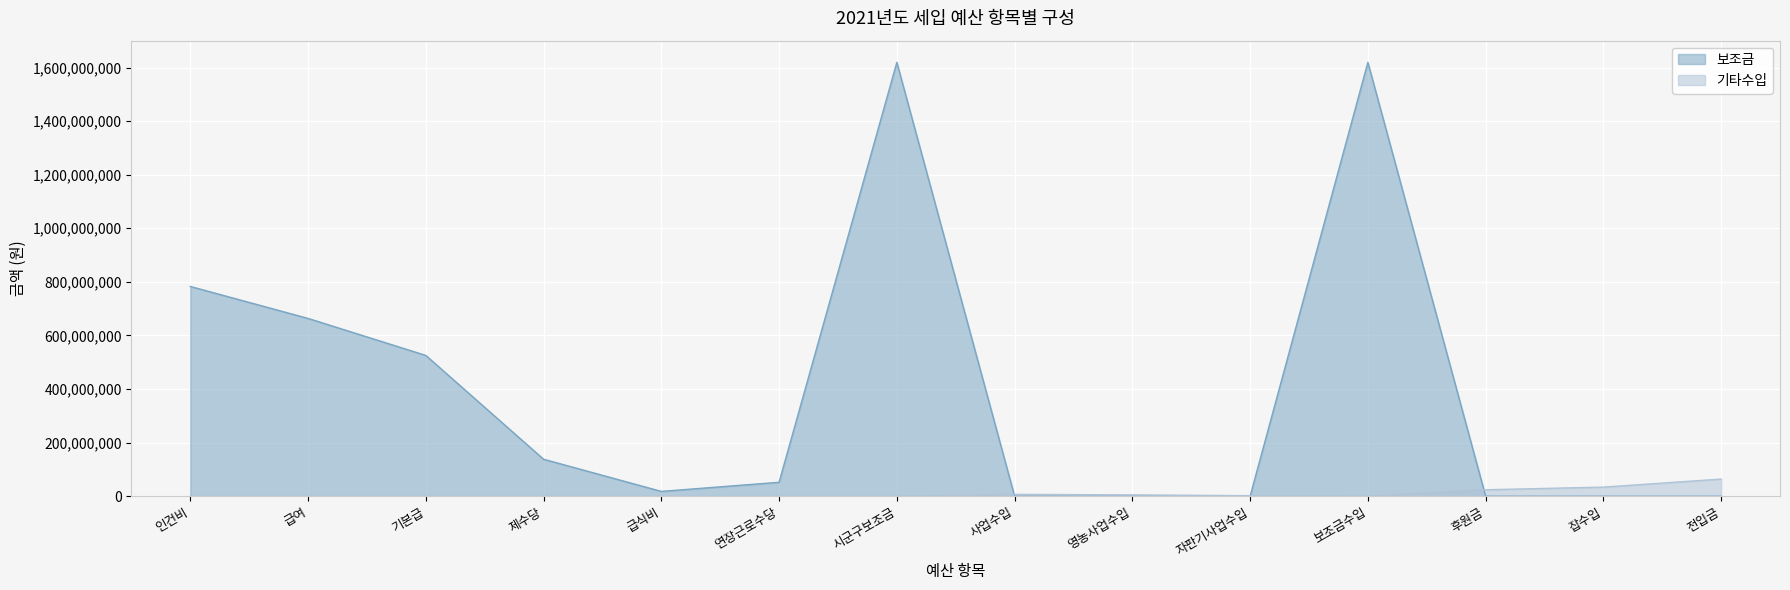

Does the chart display data point markers on the line(s)?

No